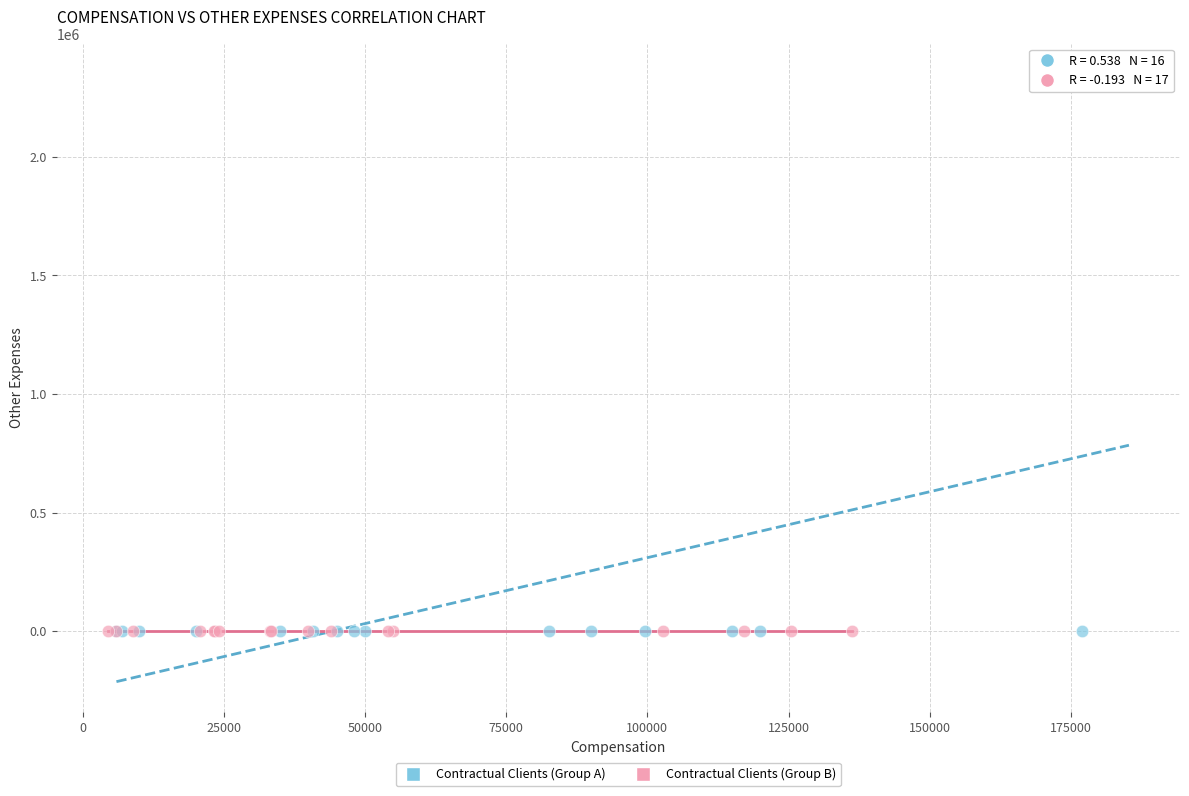

Which series contains the highest Y value?

Contractual Clients (Group A)